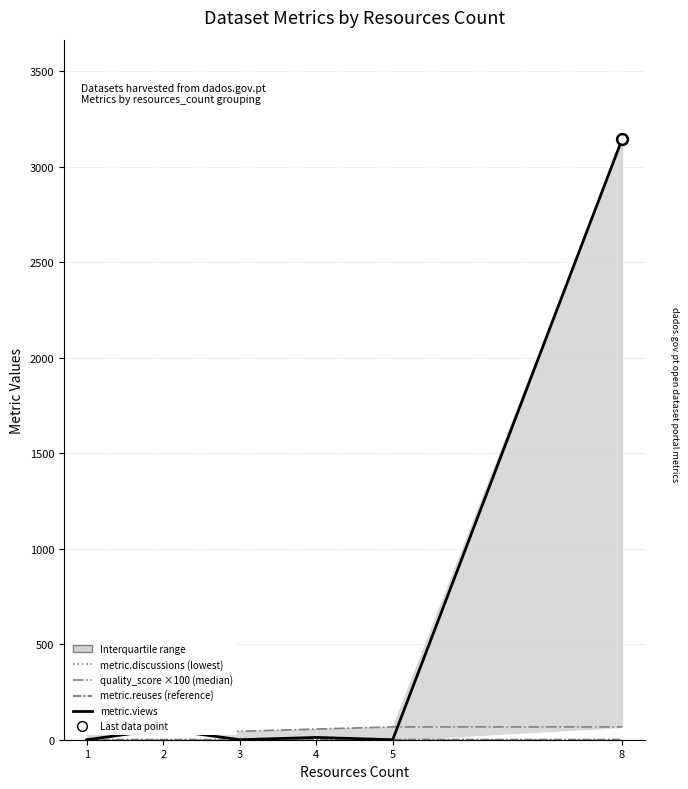

Which series reaches the maximum Y coordinate?

metric.views